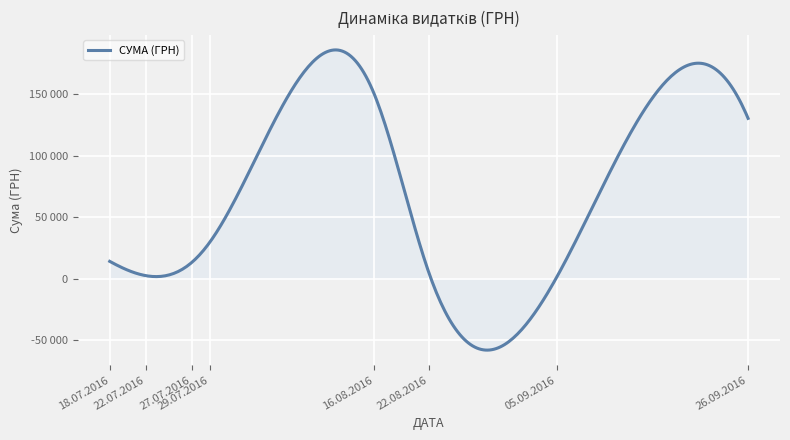

Does the chart have visible grid lines?

Yes